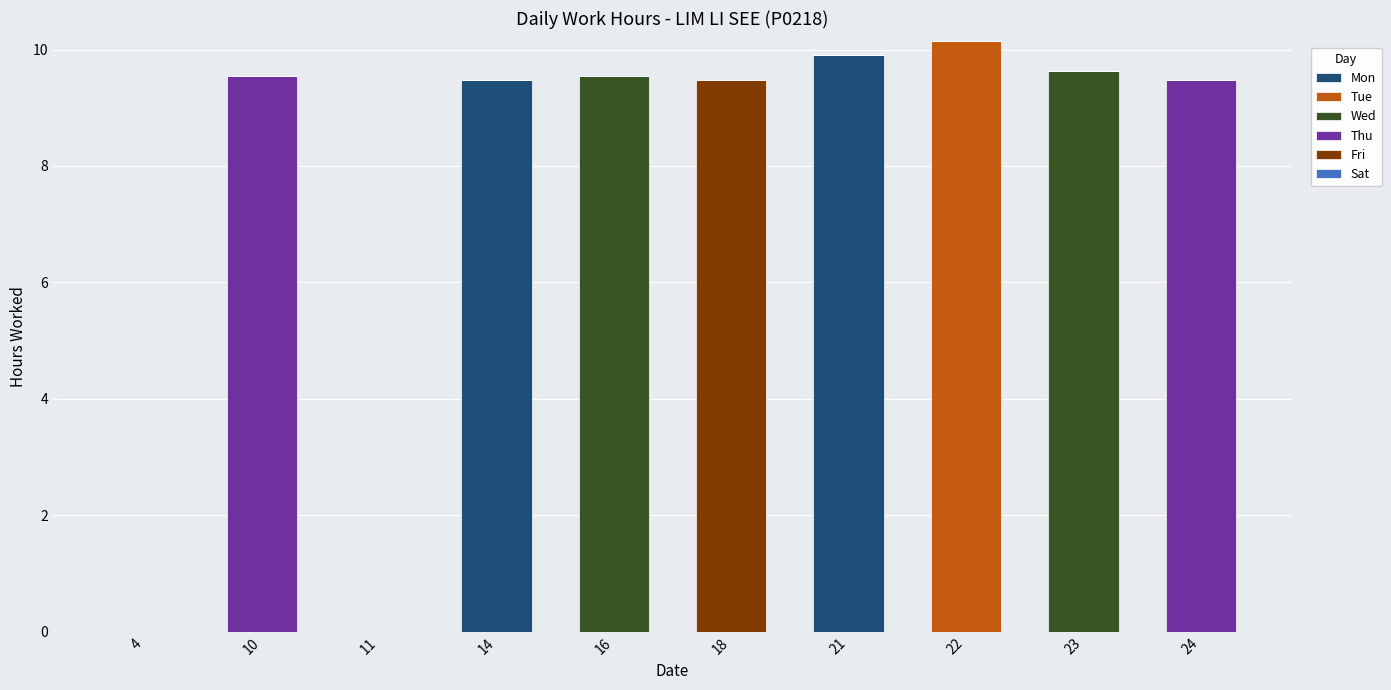

The value of Mon at 22 is 0.0. True or false?

True